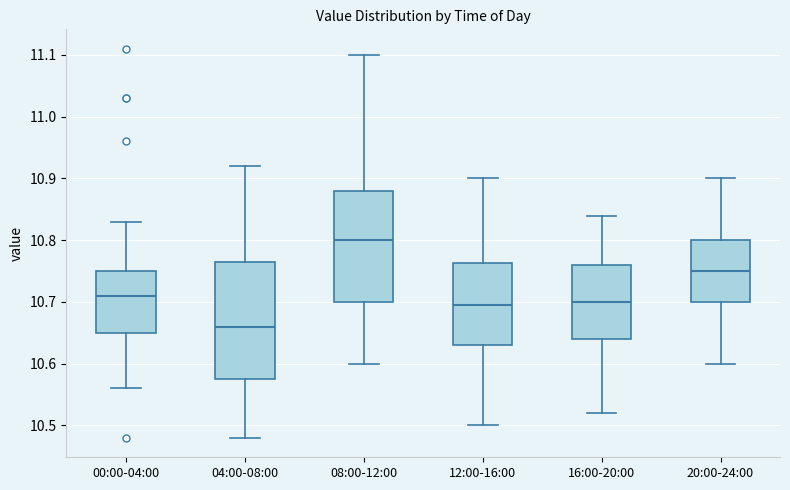

Reading left to right, read every box against the y-axis: the position of its median line, the range the box covers, and the ends of its whiskers. The values are not printed on the chart, so give them approximately, as read against the axis.

00:00-04:00: median 10.71, box 10.65 to 10.75, whiskers 10.56 to 10.83
04:00-08:00: median 10.66, box 10.58 to 10.77, whiskers 10.48 to 10.92
08:00-12:00: median 10.80, box 10.70 to 10.88, whiskers 10.60 to 11.10
12:00-16:00: median 10.70, box 10.63 to 10.76, whiskers 10.50 to 10.90
16:00-20:00: median 10.70, box 10.64 to 10.76, whiskers 10.52 to 10.84
20:00-24:00: median 10.75, box 10.70 to 10.80, whiskers 10.60 to 10.90